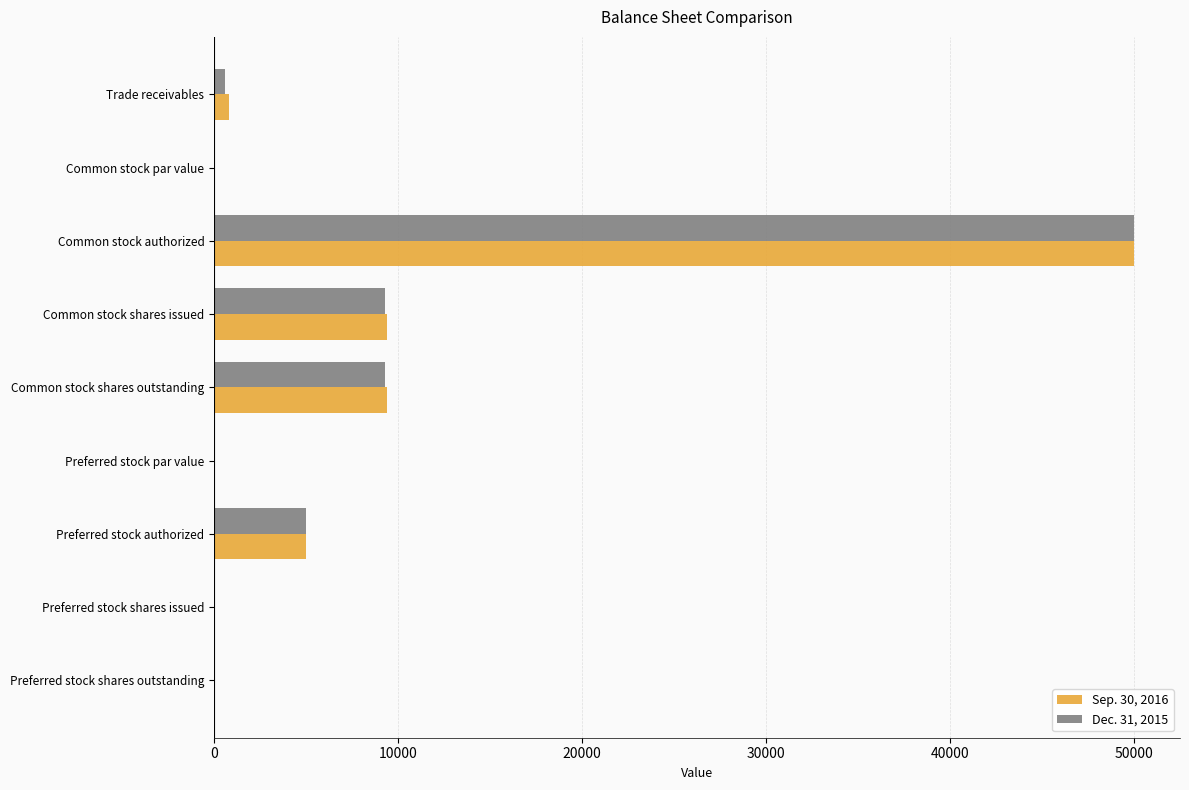

How many categories are shown in the chart?

9